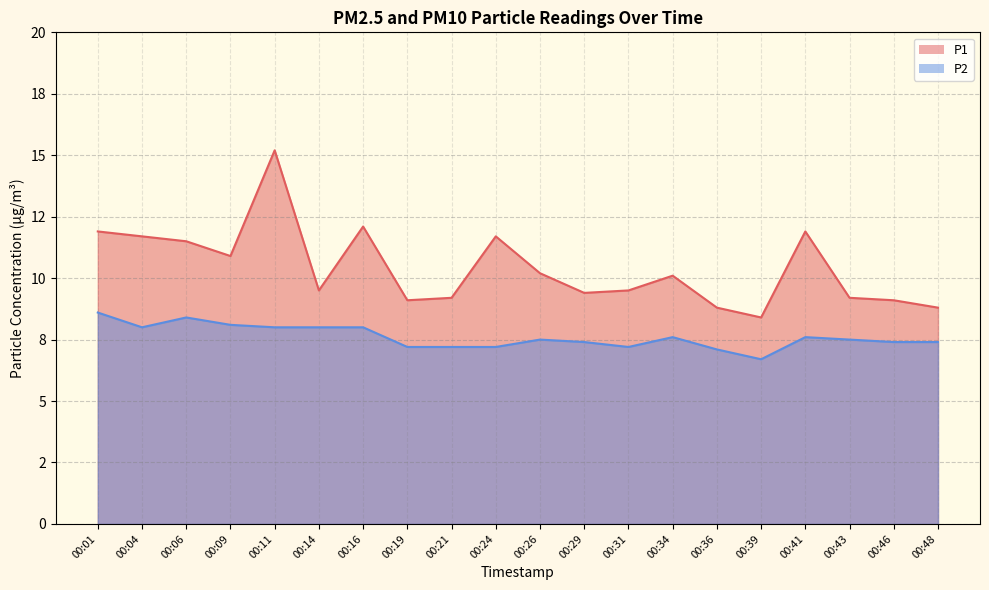

What is the difference between the maximum and minimum values in the P2 series?

1.9